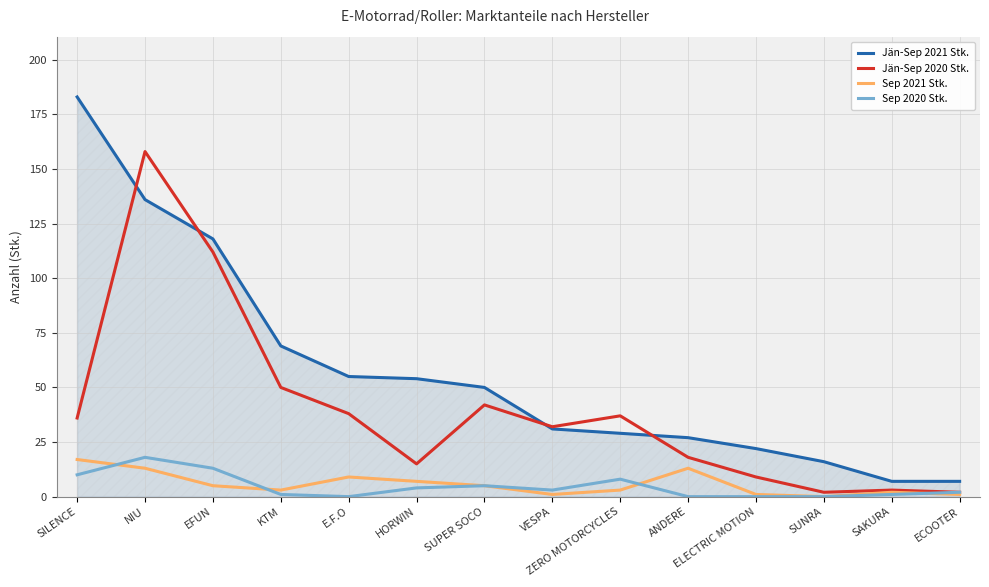

Where is Sep 2021 Stk. nearest to the value 8?

E.F.O